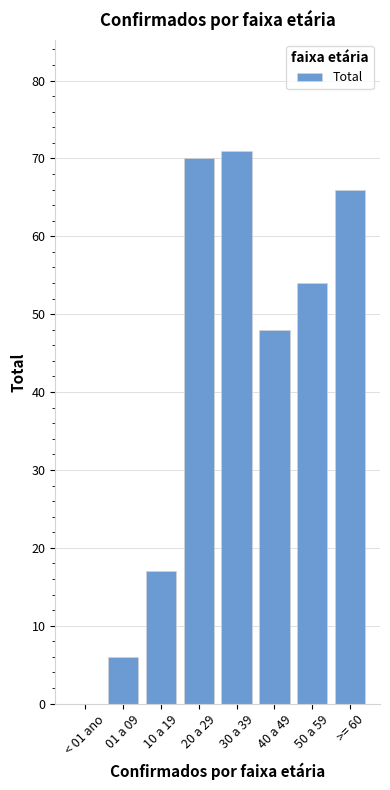

Reading left to right, what are all the values shown in this chart?

0	6	17	70	71	48	54	66